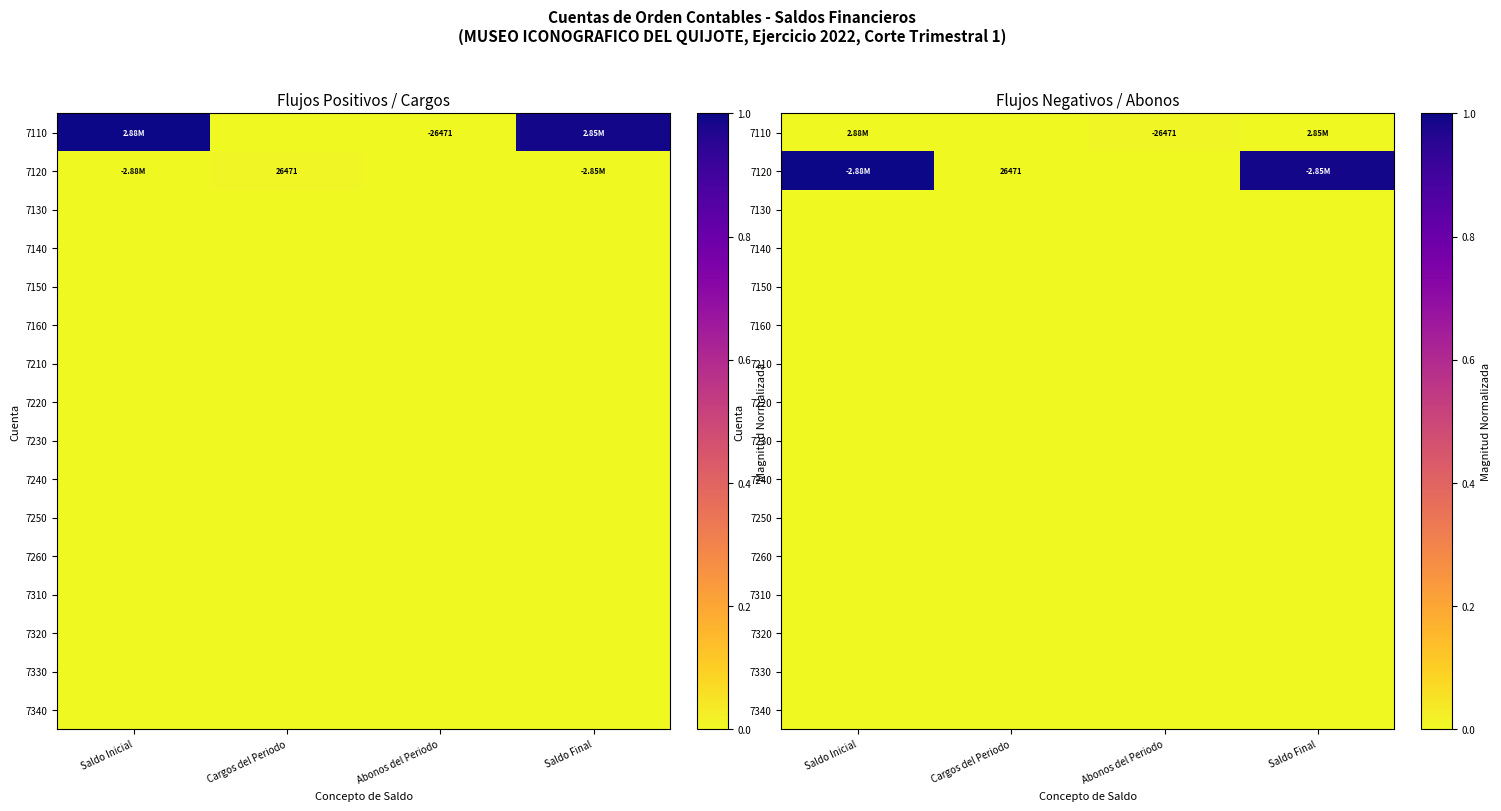

List the series in order of their peak value, lowest first.

7130, 7140, 7150, 7160, 7210, 7220, 7230, 7240, 7250, 7260, 7310, 7320, 7330, 7340, 7110, 7120